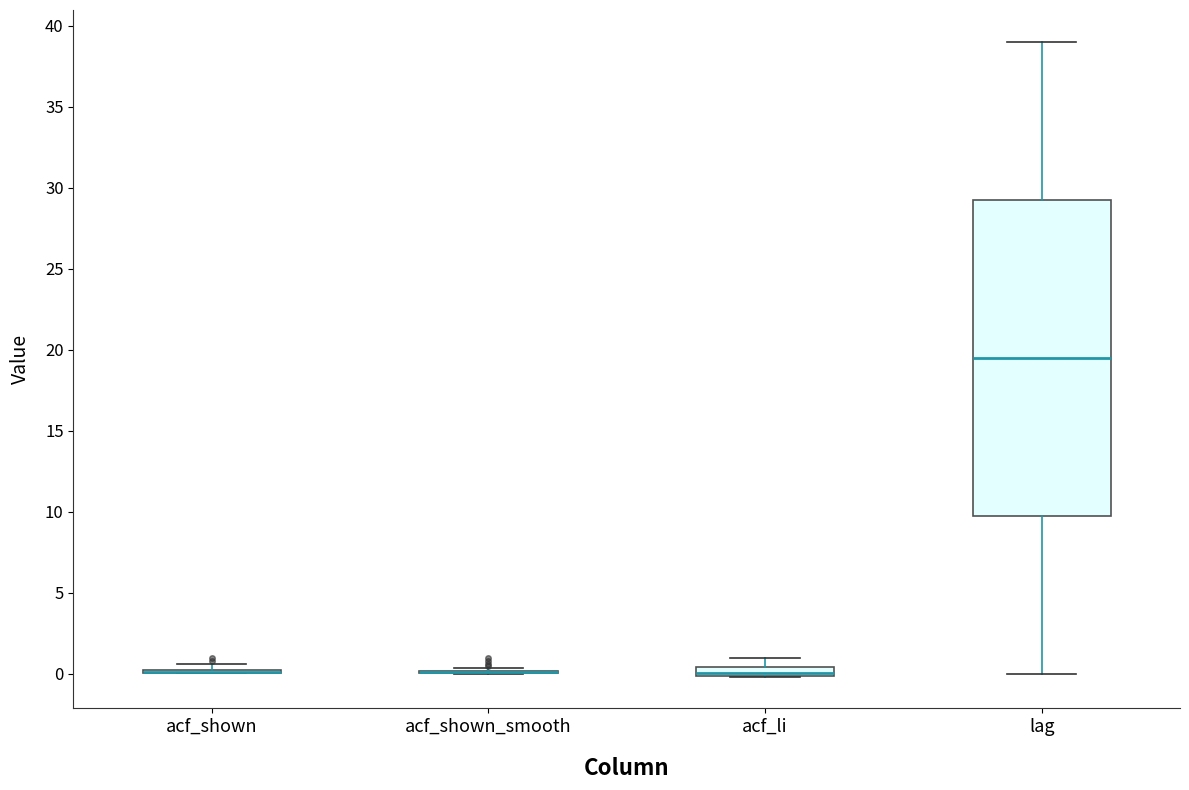

Comparing the boxes themselves (not the whiskers), which one is the tallest?

lag